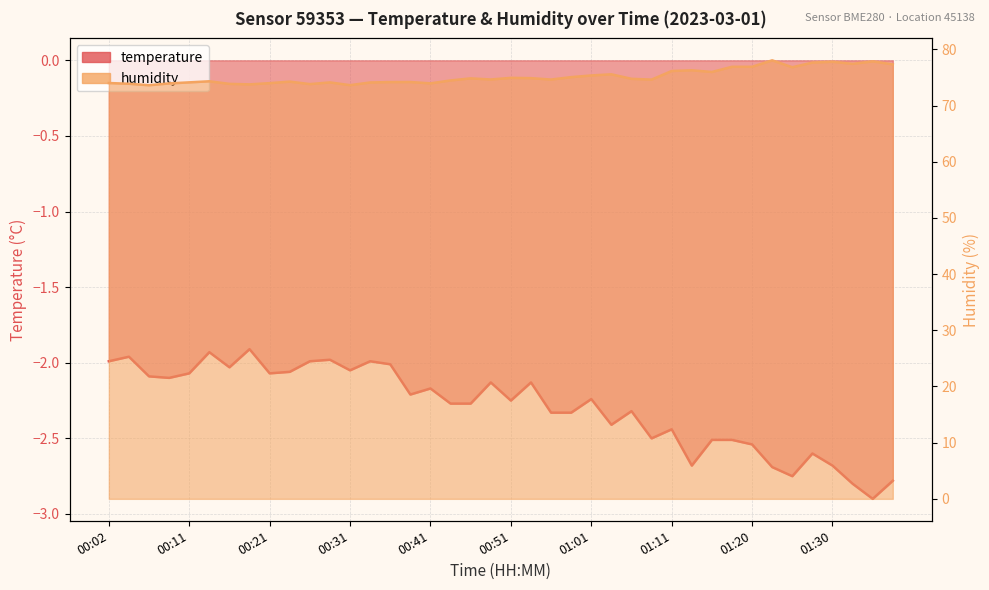

Does the chart have visible grid lines?

Yes